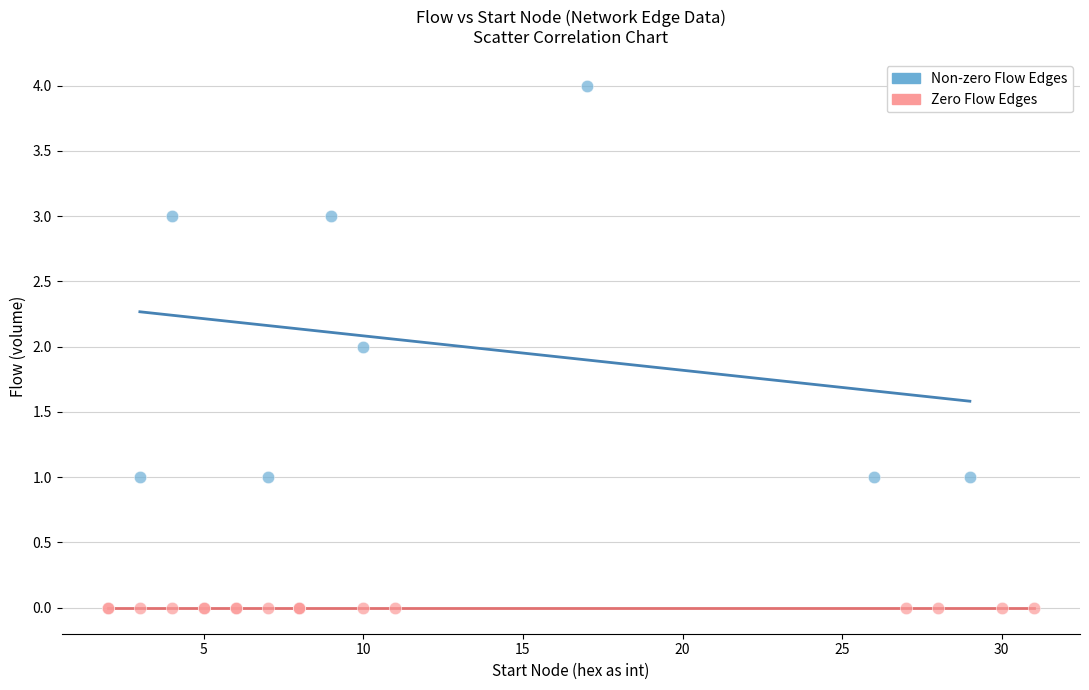

What are all the series names shown in the legend?

Non-zero Flow Edges, Zero Flow Edges